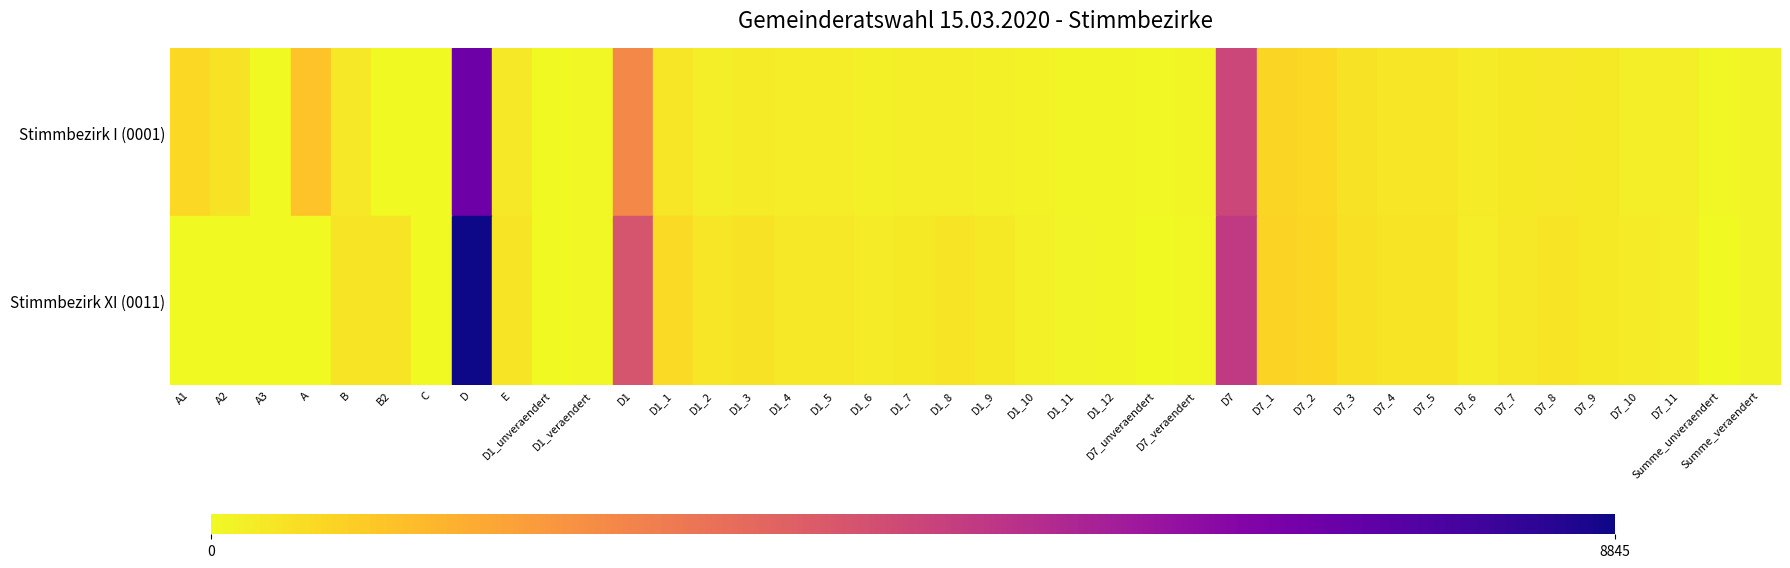

What is the difference between the maximum and minimum values in the Stimmbezirk XI (0011) series?

8845